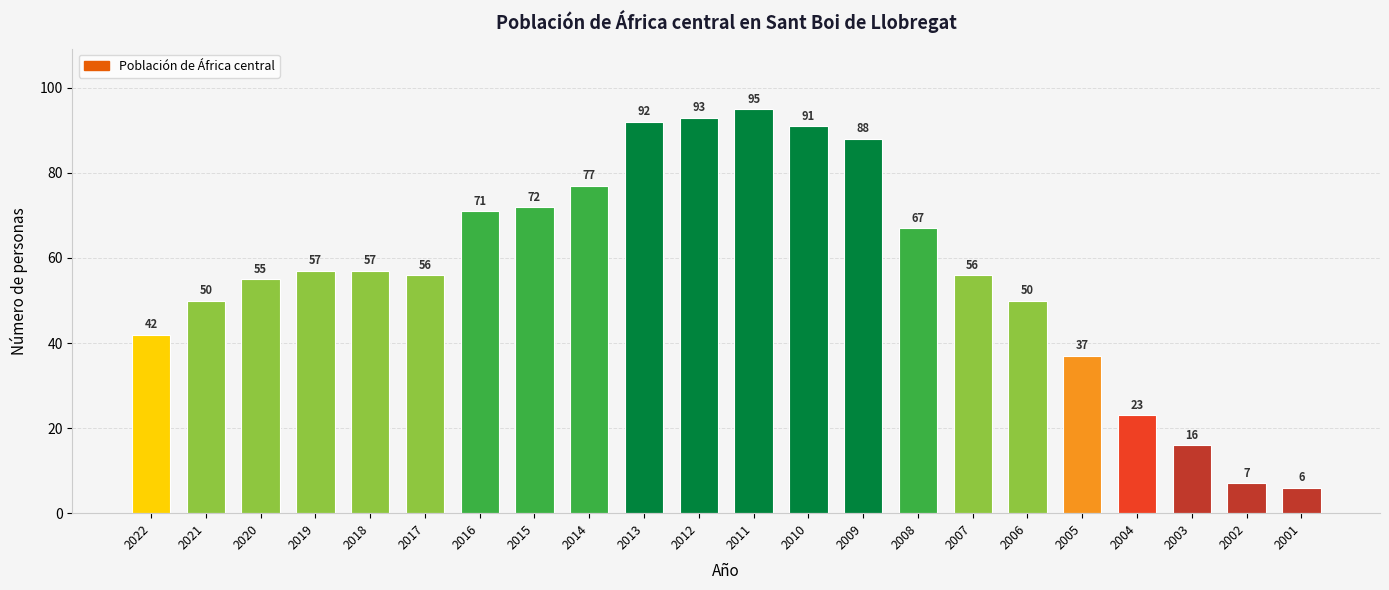

What is the sum of all values?

1258